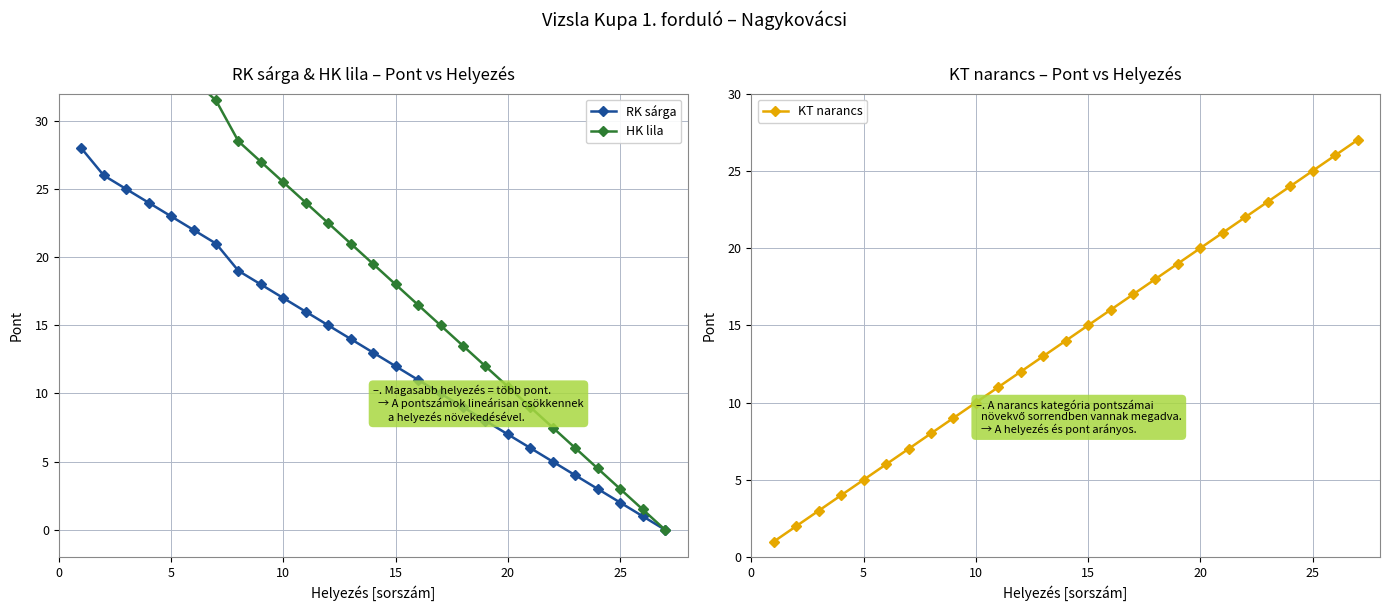

True or false: RK sárga has a value of 12 at 20.

False